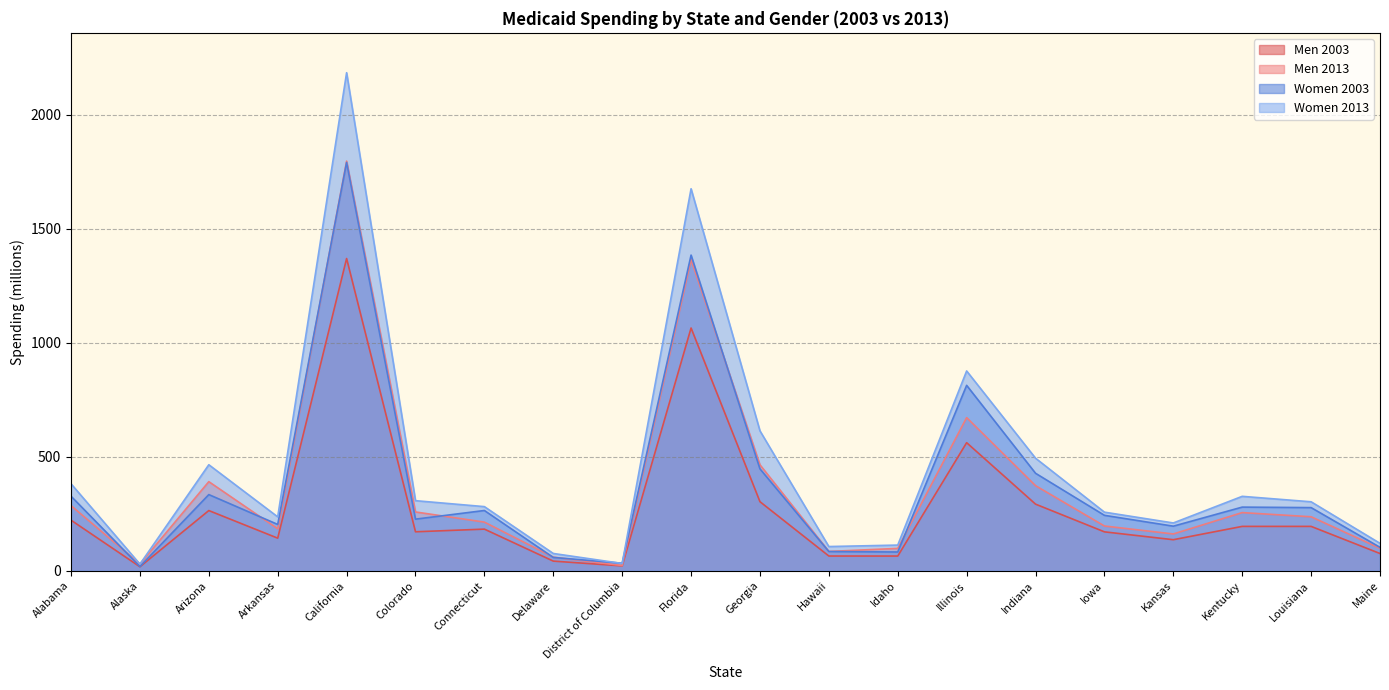

Which has a higher value, Alaska or Alabama?

Alabama